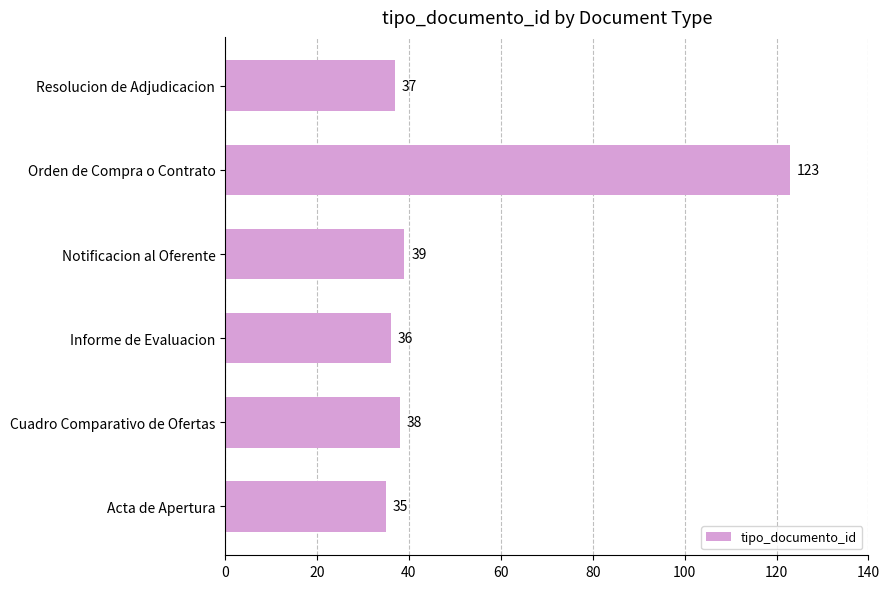

What is the minimum value shown in the chart?

35